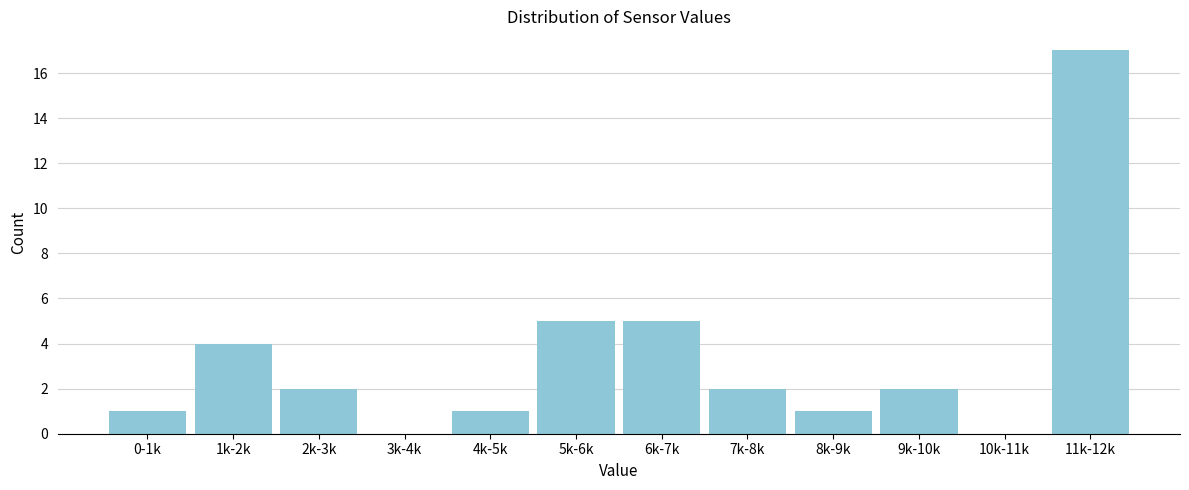

Reading left to right, list all the values displayed in this chart.

0-1k=1	1k-2k=4	2k-3k=2	3k-4k=0	4k-5k=1	5k-6k=5	6k-7k=5	7k-8k=2	8k-9k=1	9k-10k=2	10k-11k=0	11k-12k=17